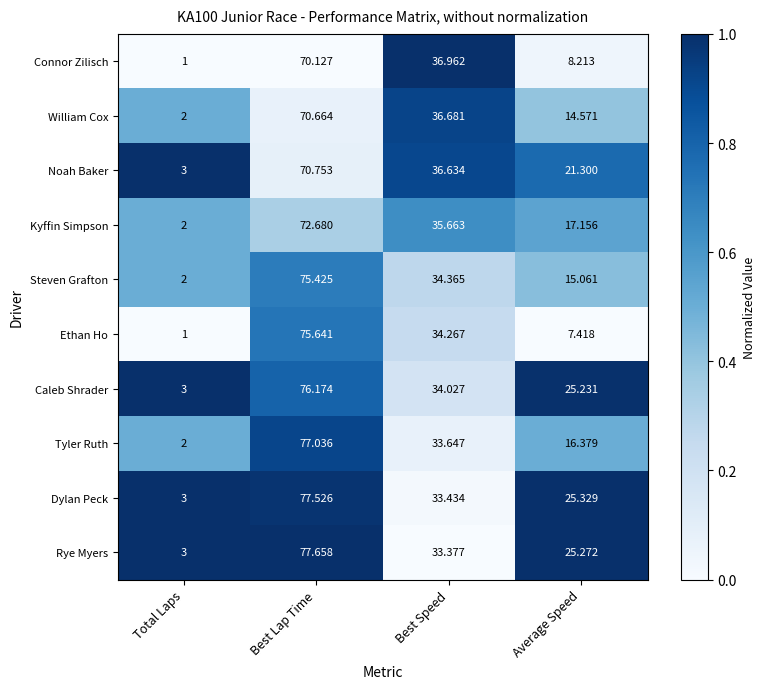

Rank the series at Average Speed from lowest to highest value.

Ethan Ho, Connor Zilisch, William Cox, Steven Grafton, Tyler Ruth, Kyffin Simpson, Noah Baker, Caleb Shrader, Rye Myers, Dylan Peck